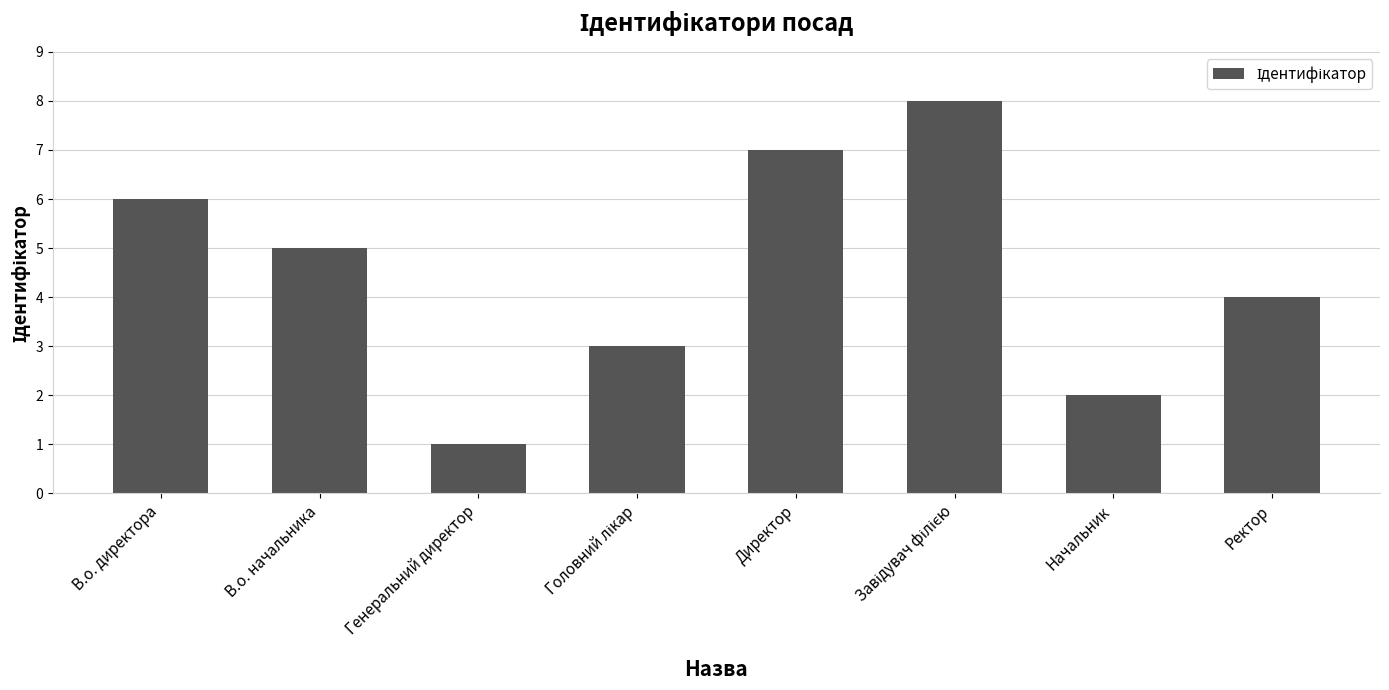

How many series are shown in this chart?

1